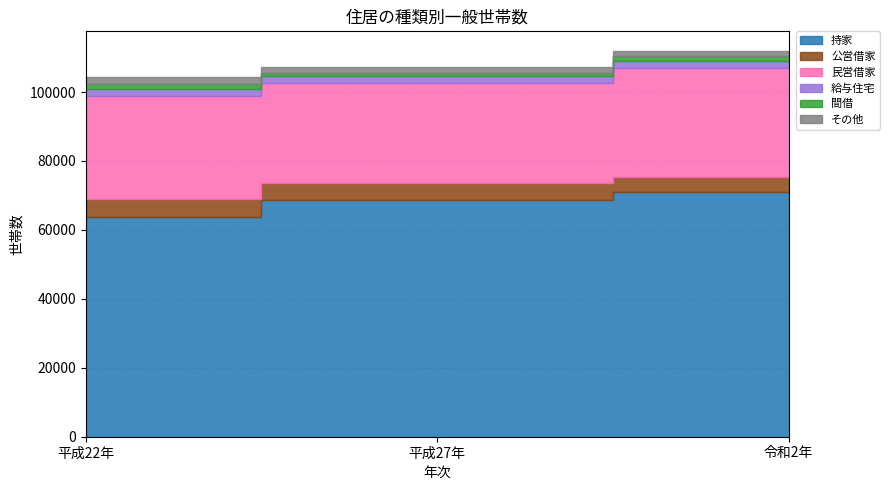

Does the chart have visible grid lines?

Yes